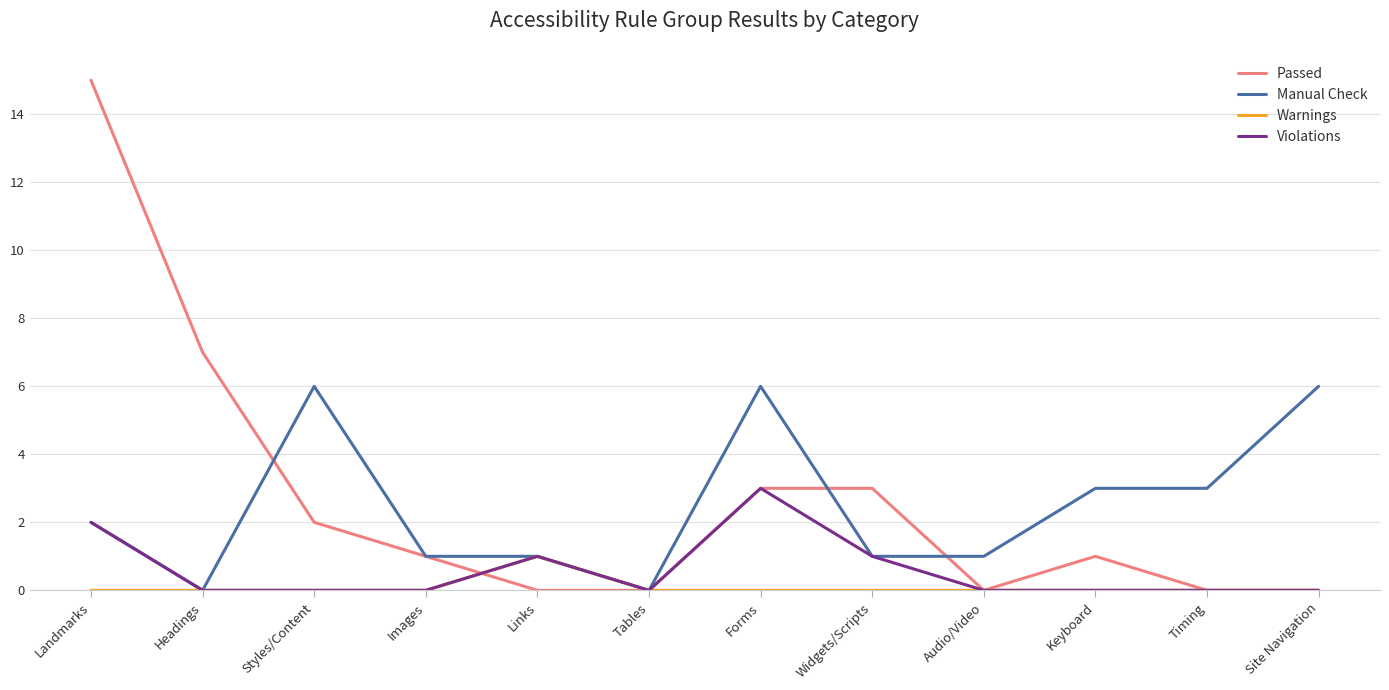

How many values in the Manual Check series are below 2?

6